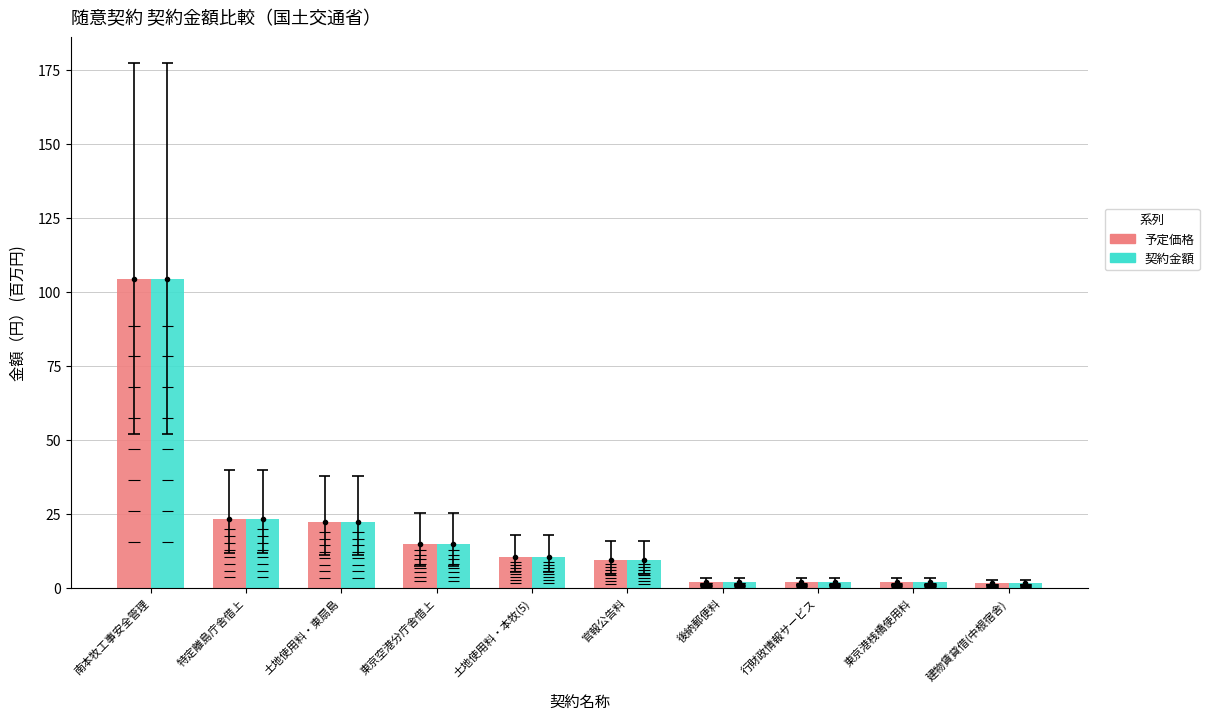

What is the label of the 2nd bar from the left?

特定離島庁舎借上